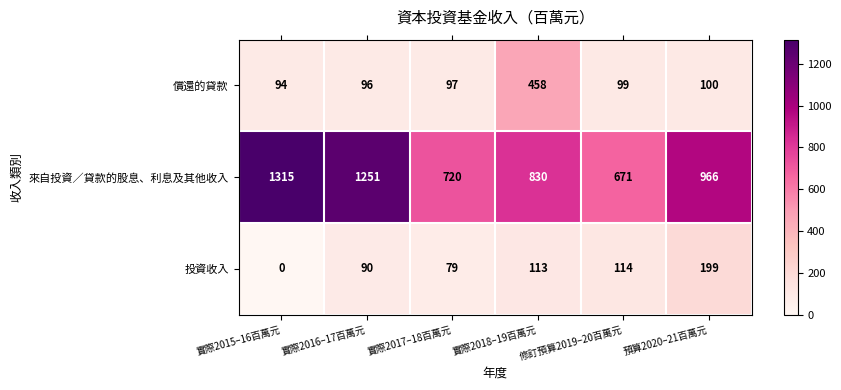

What is the difference between the maximum and minimum values in the 投資收入 series?

199